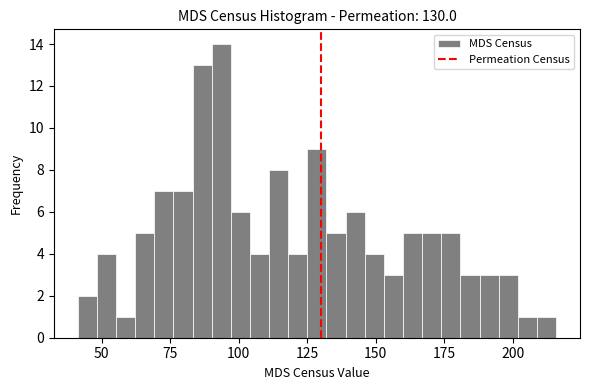

Around what value on the x-axis is the tallest bar? Give the approximate position of its centre, as read against the axis.

95